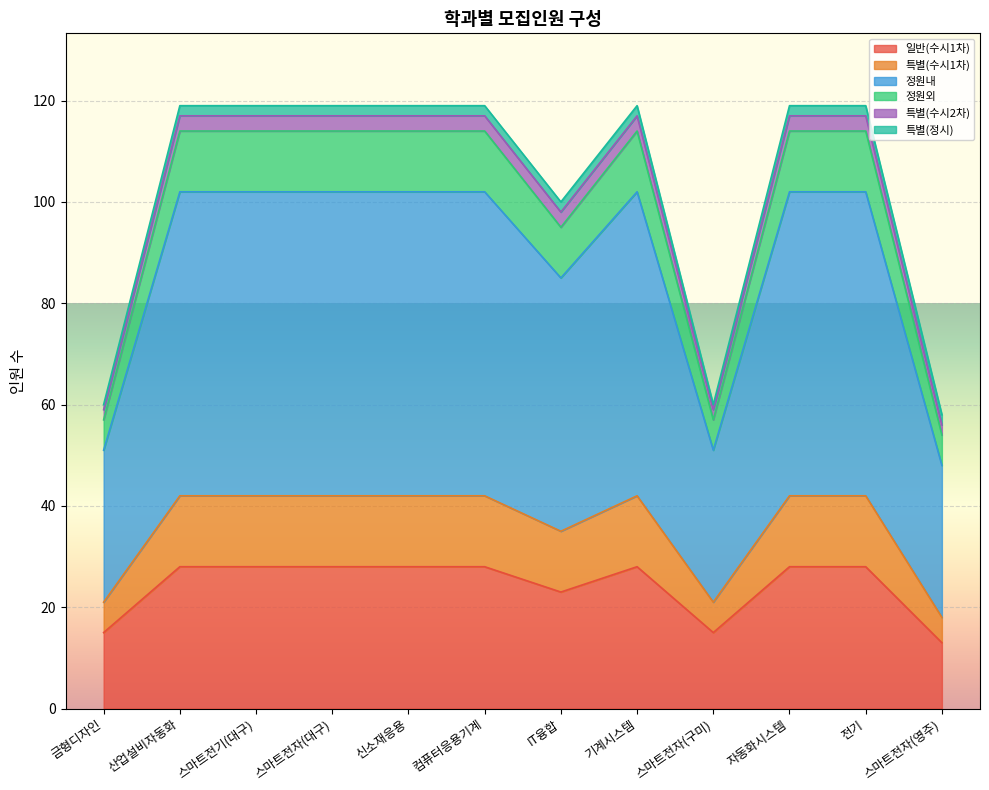

What is the value of the 정원외 point at the 2nd from the left?

114